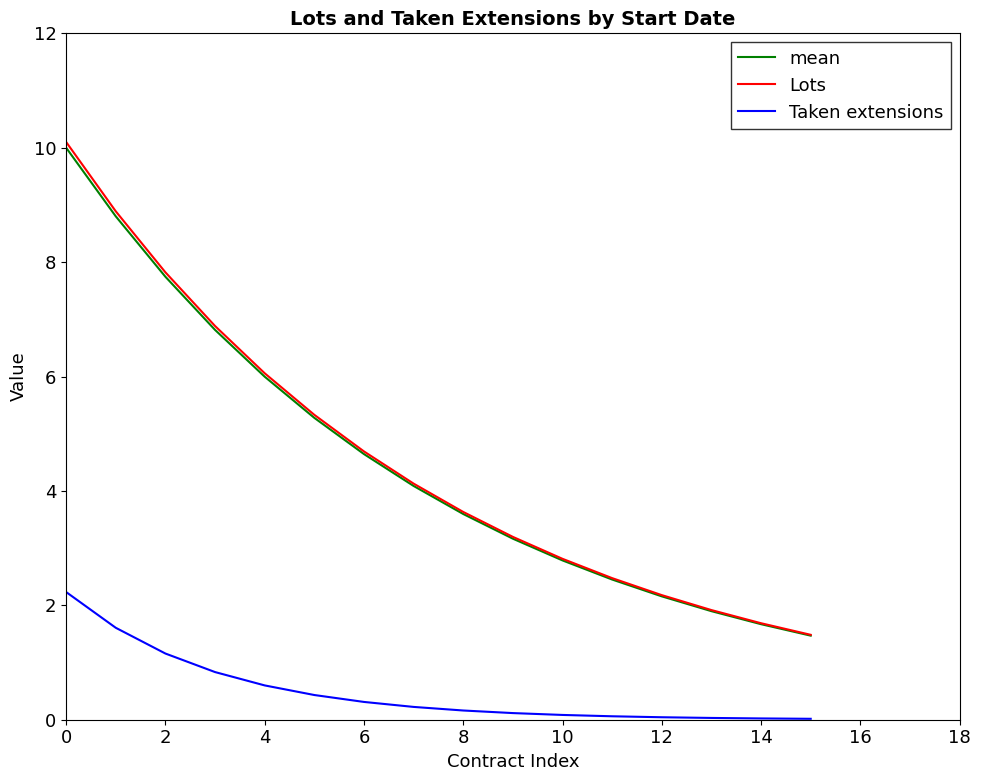

What is the minimum value for Lots?

1.5